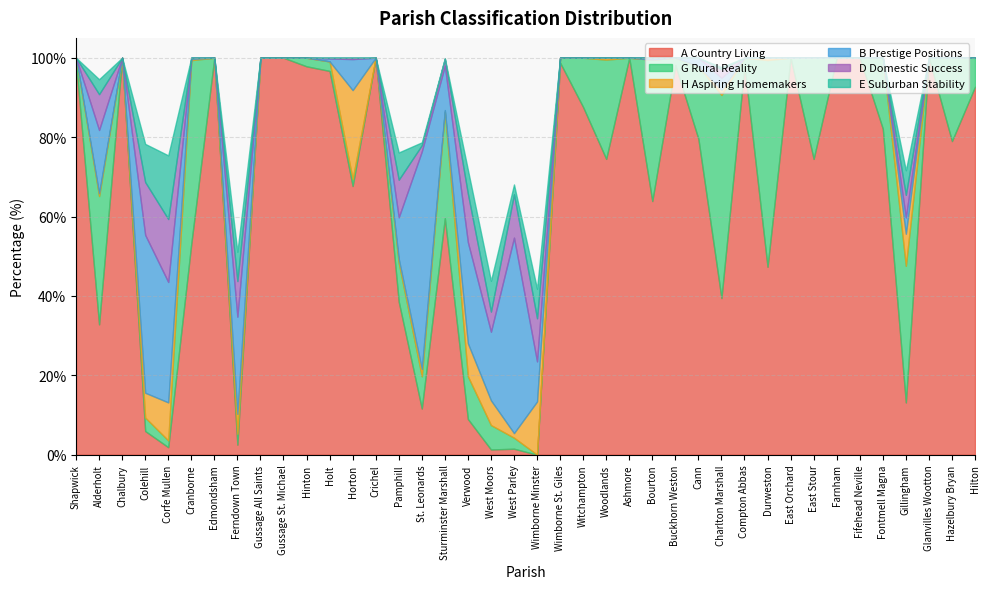

At which category is the sum across all series the highest?

Bourton